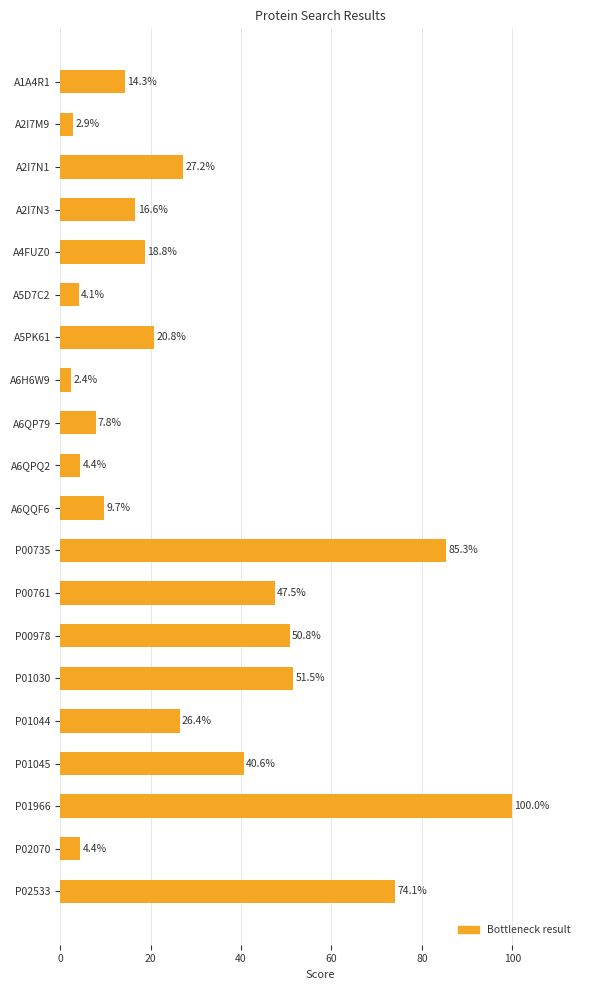

Which category has the highest value across all series?

P01966